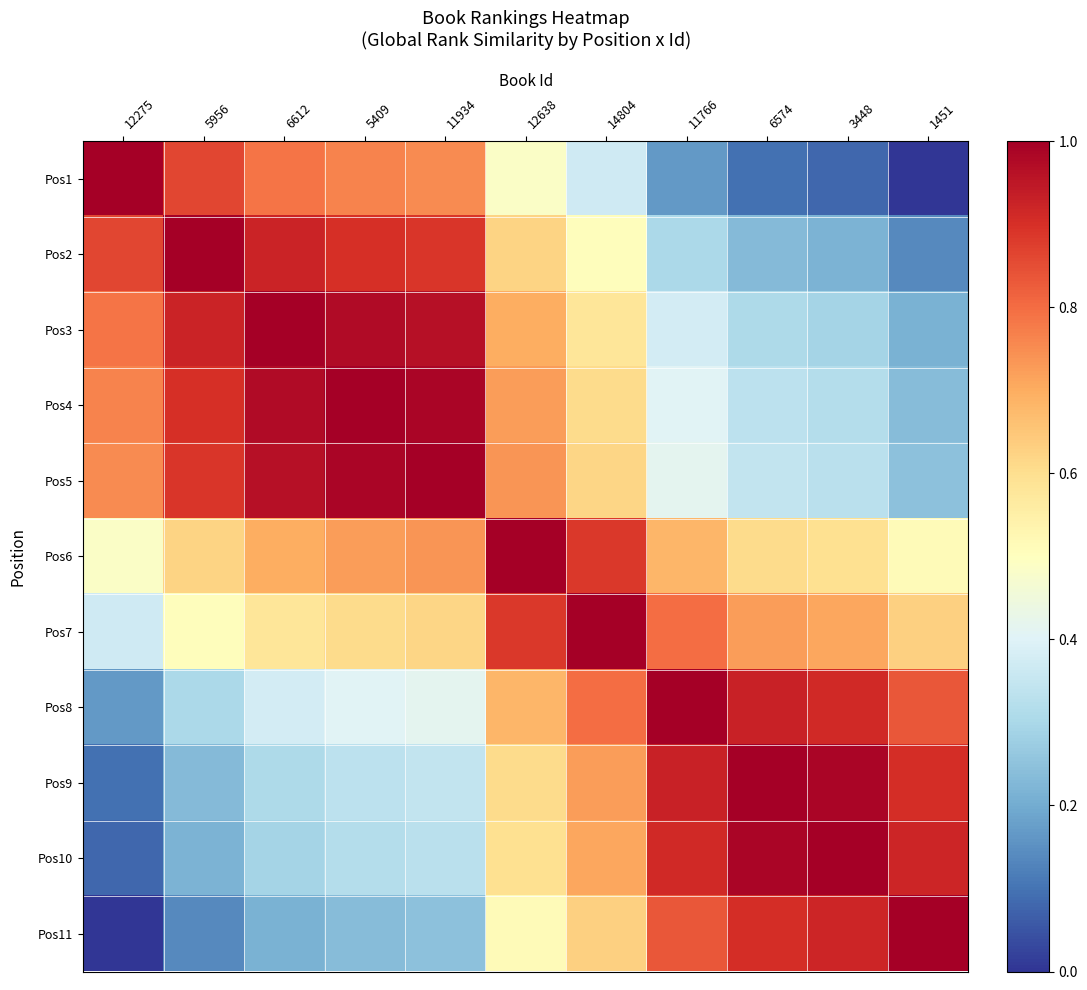

Which series has the widest spread of values?

Pos1